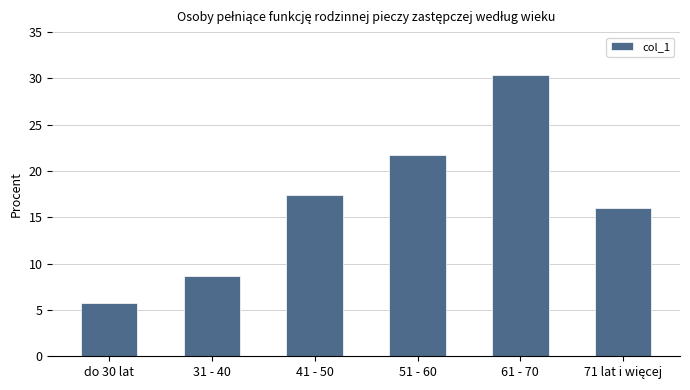

Which category has the highest value across all series?

61 - 70